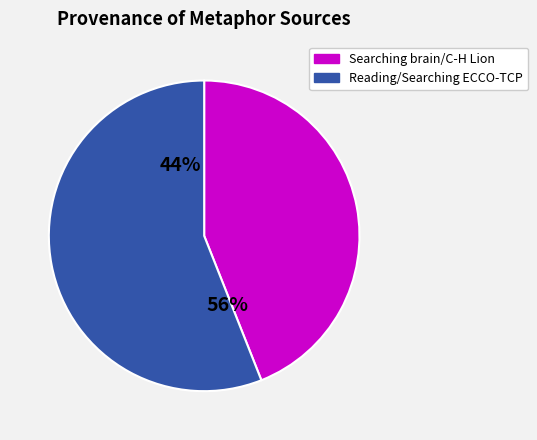

True or false: C-H Lion accounts for 13% of the total.

False